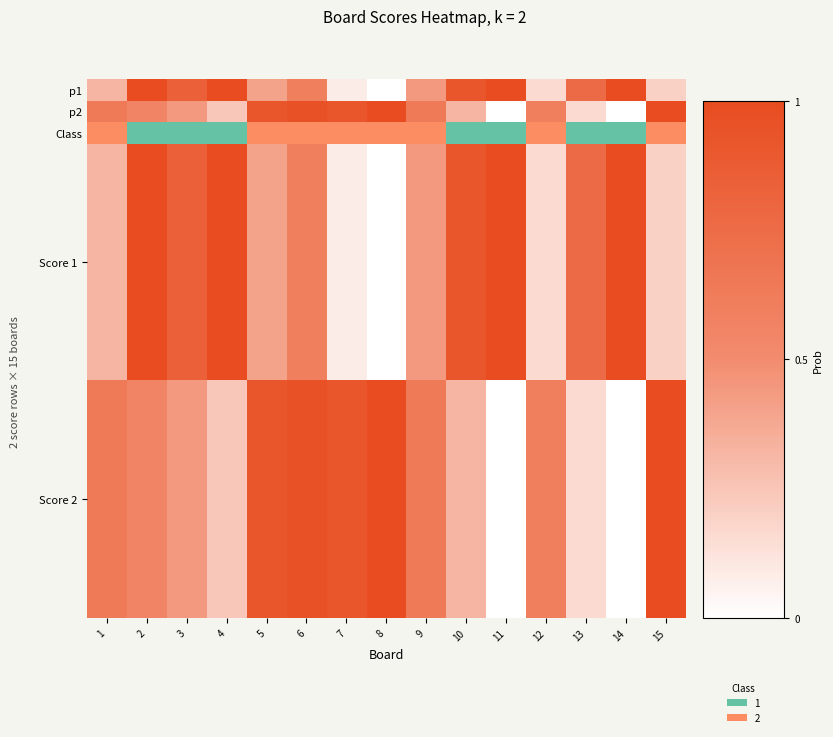

Reading left to right, list all the values displayed in this chart.

Score 1: 1=0.3	2=1.0	3=0.8	4=1.0	5=0.4	6=0.6	7=0.1	8=0.0	9=0.4	10=0.9	11=1.0	12=0.2	13=0.8	14=1.0	15=0.2
Score 2: 1=0.6	2=0.6	3=0.4	4=0.2	5=0.9	6=1.0	7=0.9	8=1.0	9=0.6	10=0.3	11=0.0	12=0.6	13=0.2	14=0.0	15=1.0